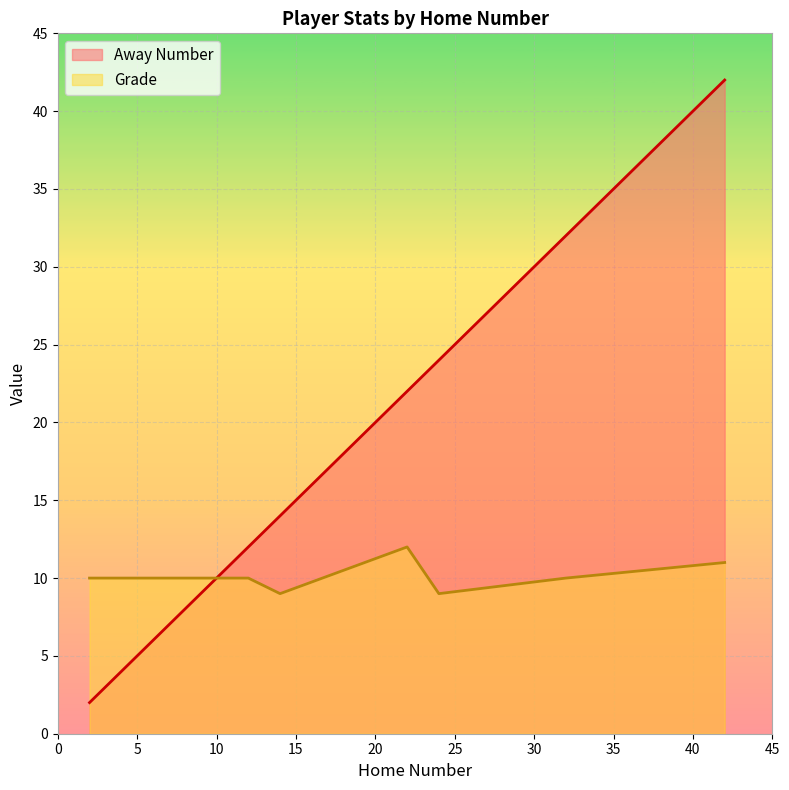

True or false: Grade and Away Number intersect in this chart.

False